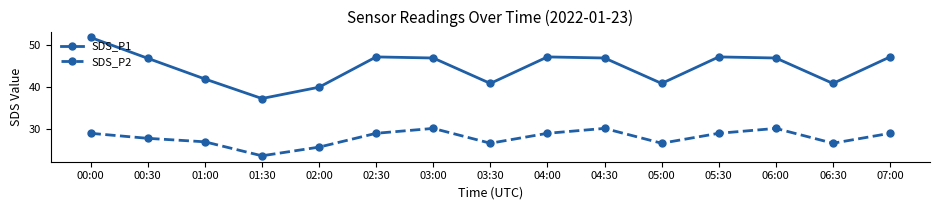

Which label corresponds to the largest value in the chart?

00:00